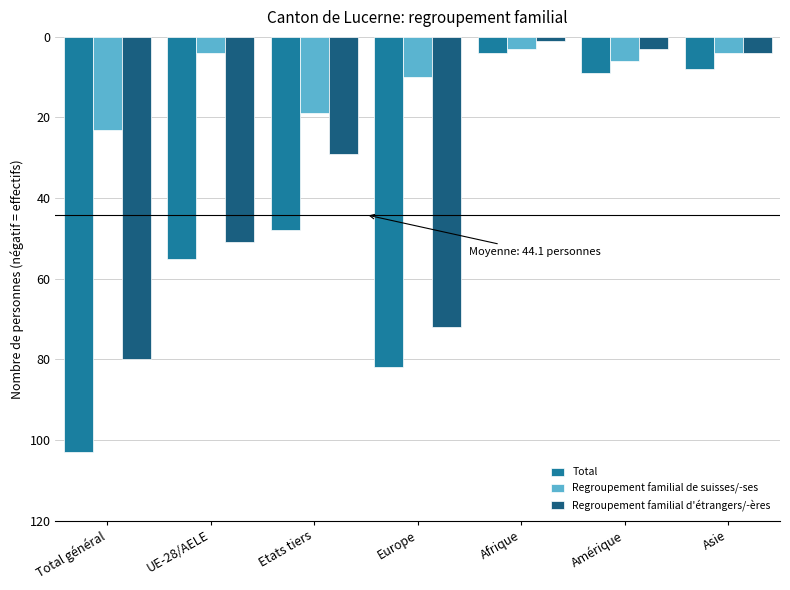

Which category has the highest value across all series?

Afrique